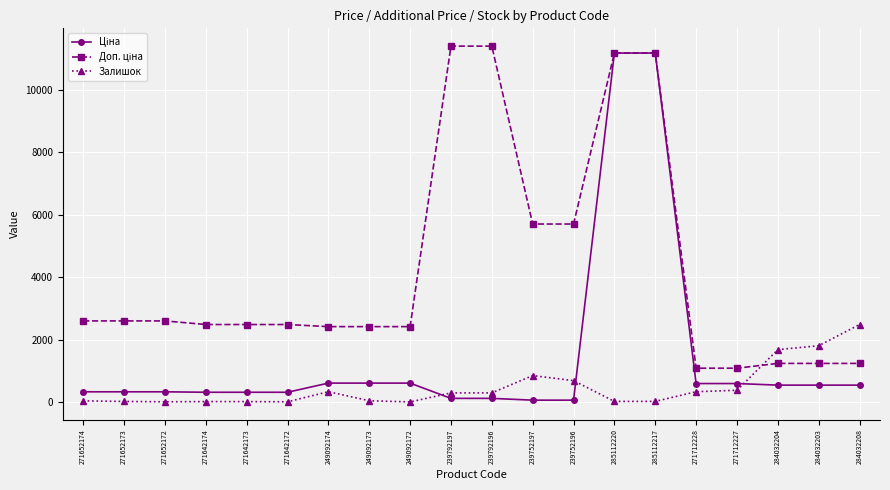

Does the chart display data point markers on the line(s)?

Yes